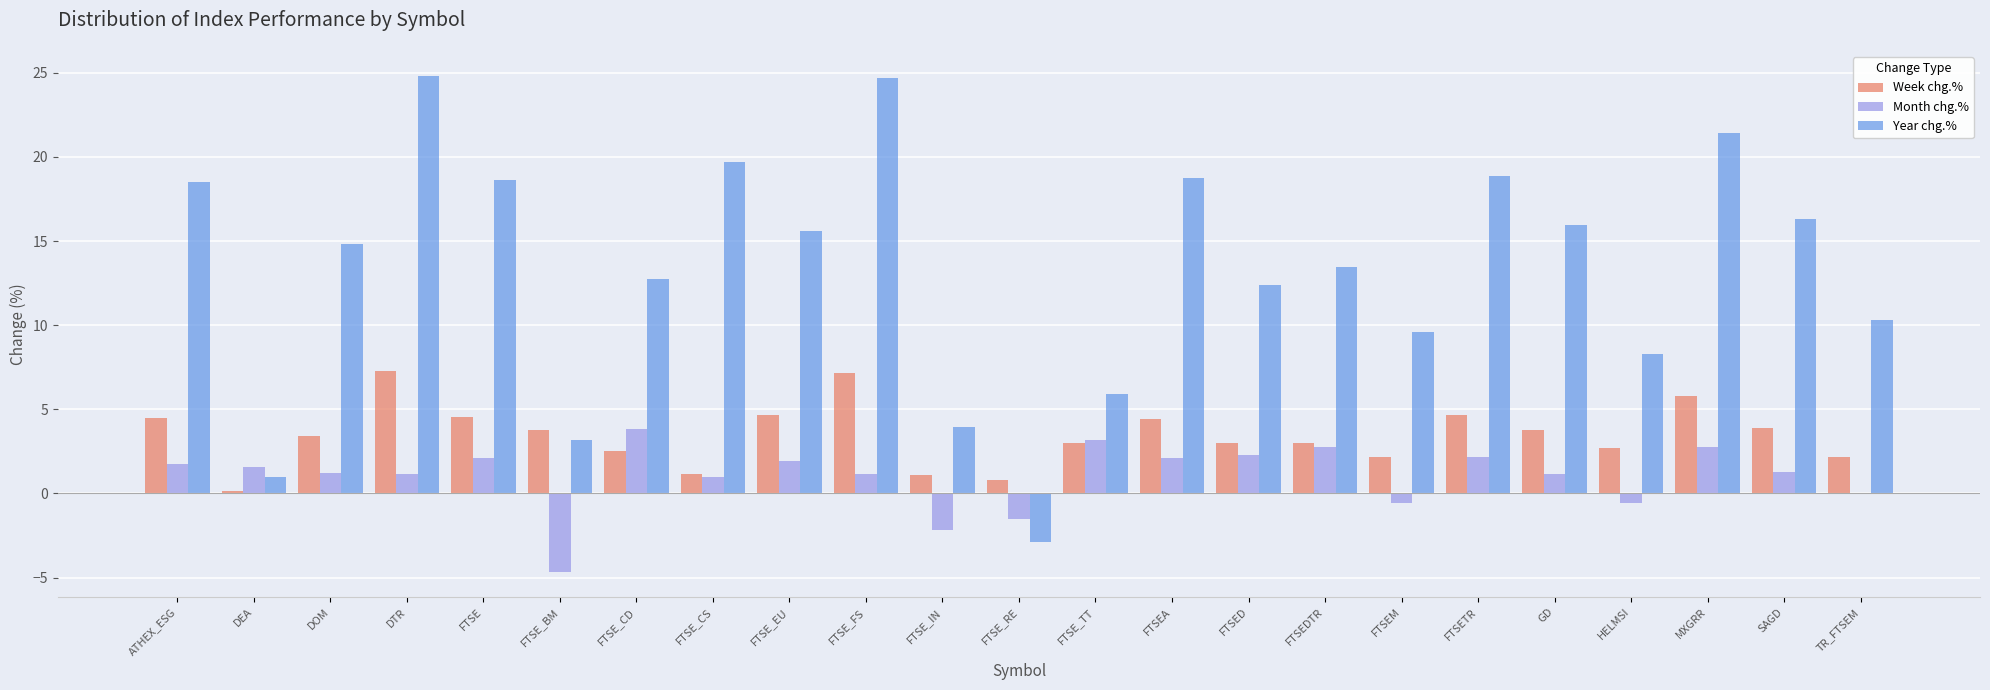

How many distinct data groups are displayed?

3